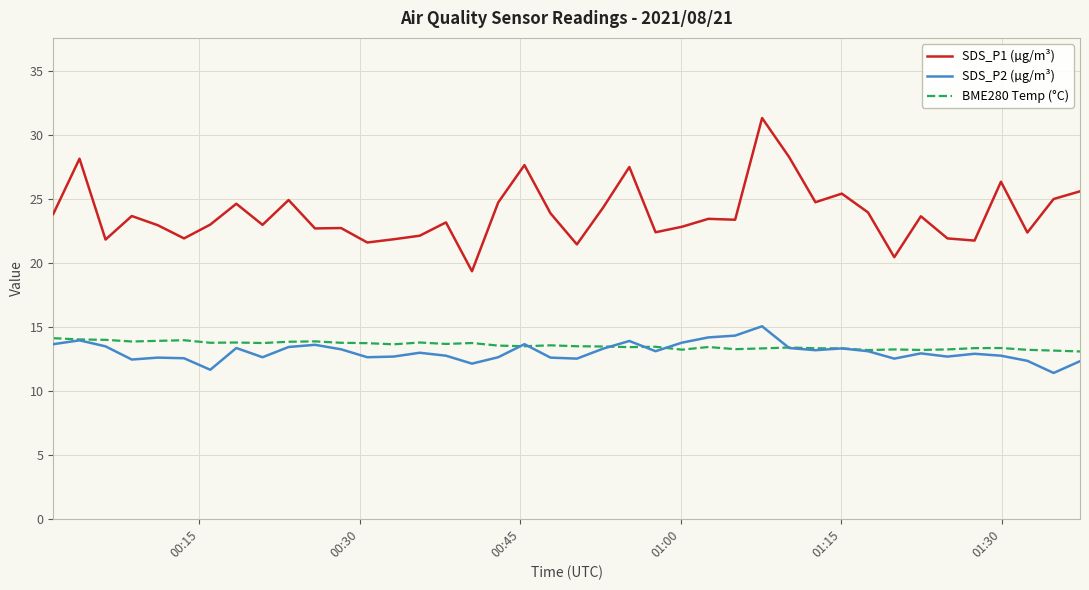

What is the difference between the maximum and second lowest values in the BME280 Temp (°C) series?

1.0